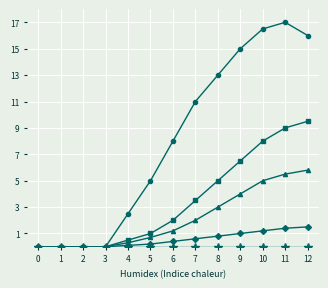

Which label corresponds to the largest value in the chart?

11